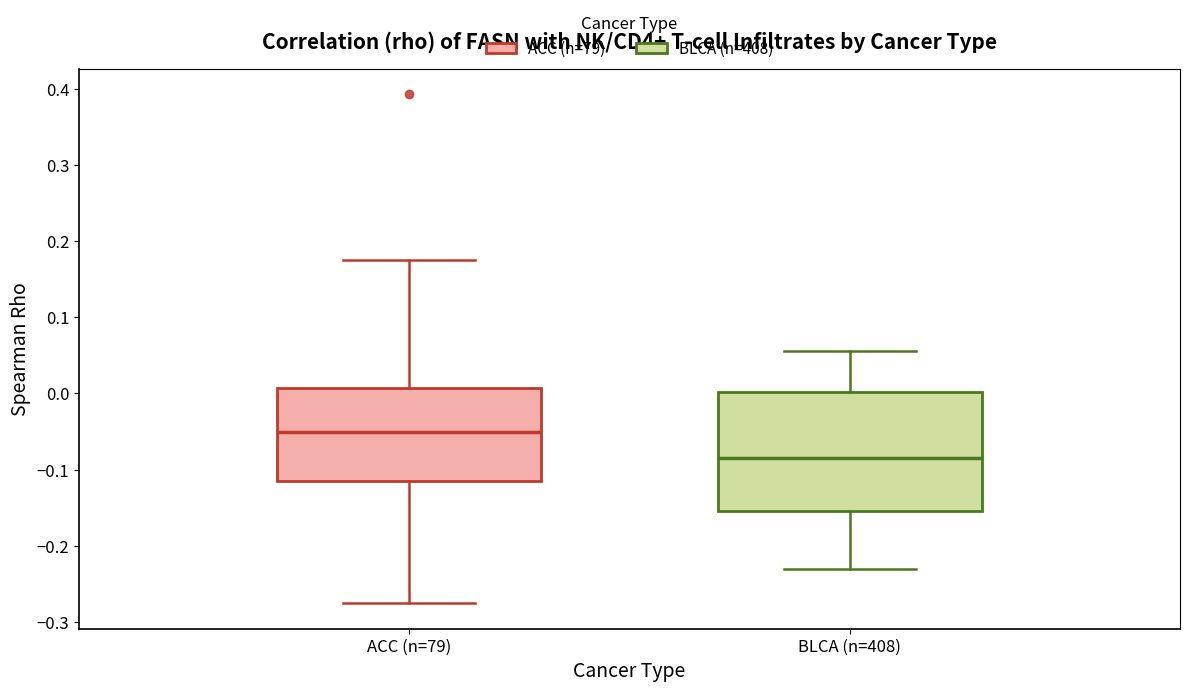

Which box is the tallest, from its lower edge to its upper edge?

BLCA (n=408)